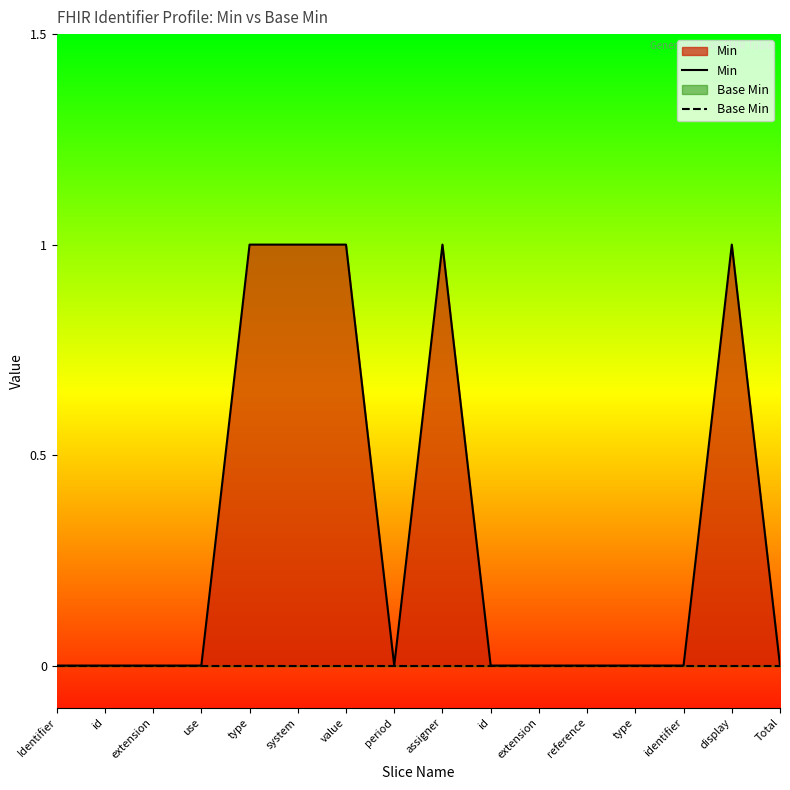

At how many categories does at least one series exceed 0?

5